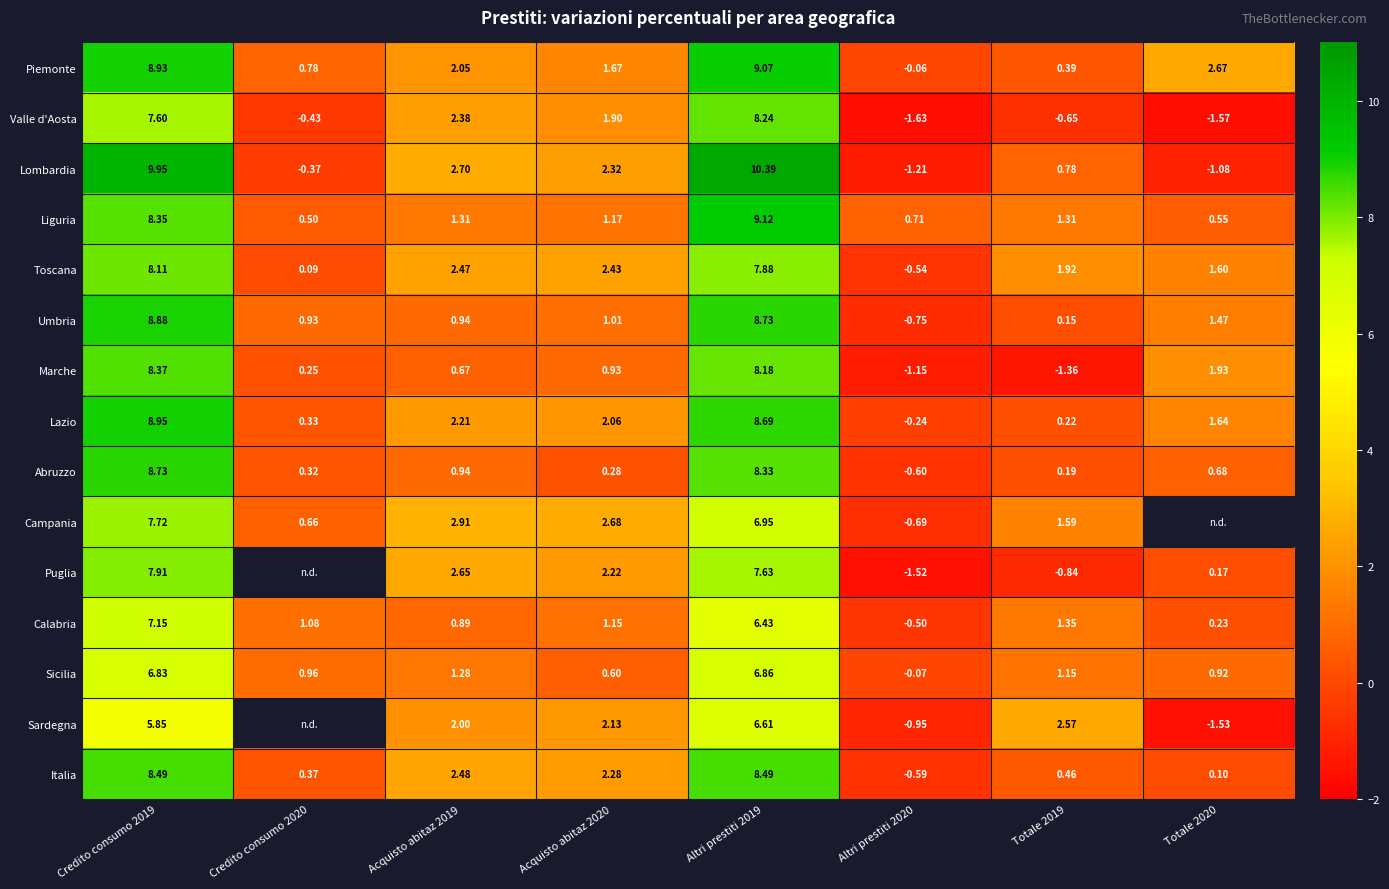

What is the sum of the Valle d'Aosta values at Credito consumo 2019 and Altri prestiti 2020?

6.0